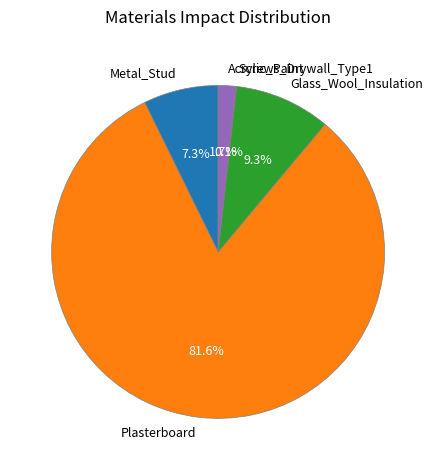

Between Metal_Stud and Plasterboard, which is larger?

Plasterboard